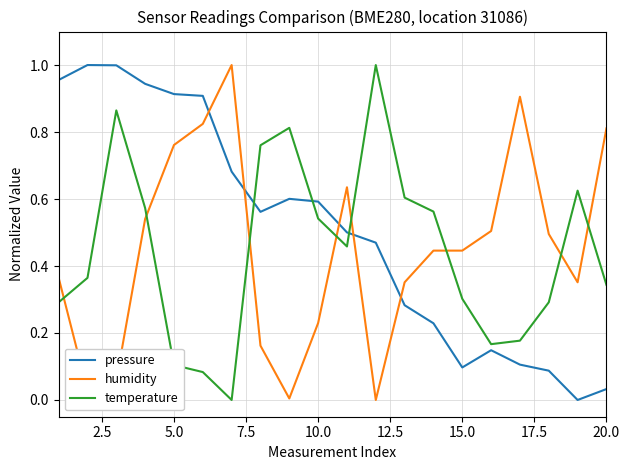

Is this an area chart (filled region under the line)?

No